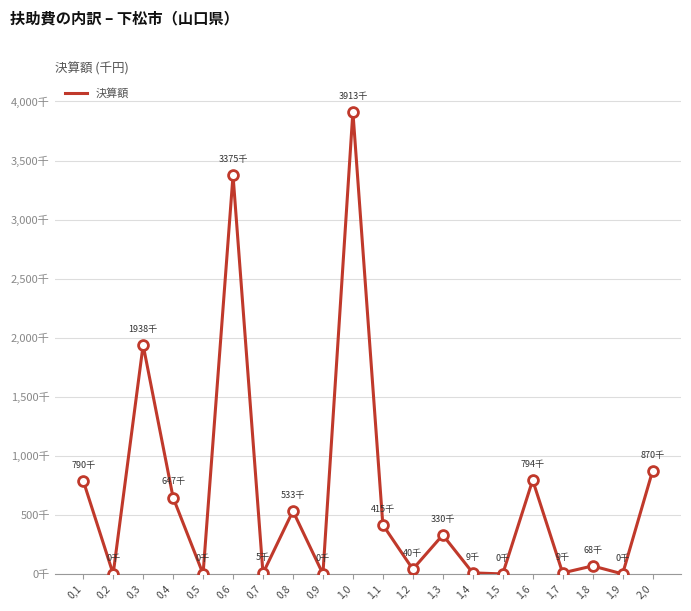

What is the change in value from 0,5 to 1,6?

+794087